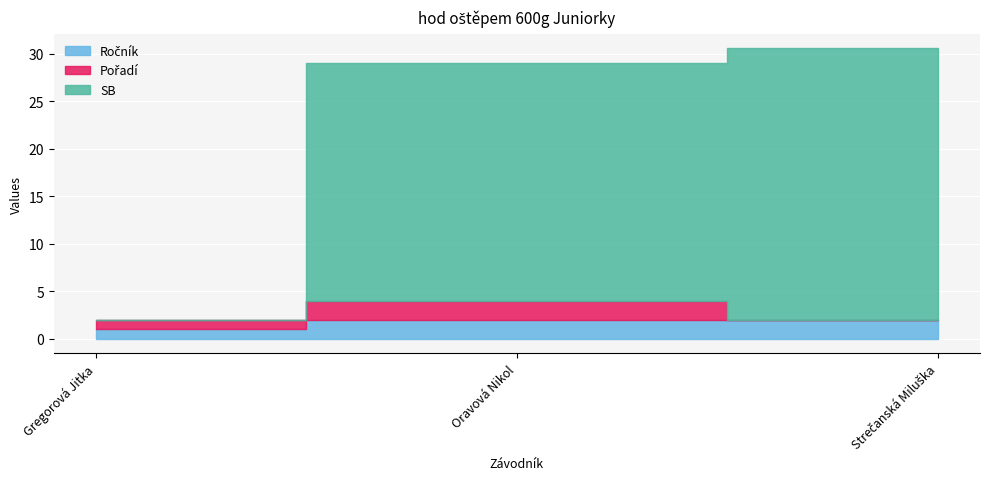

Count the Pořadí values in the range 0 to 2.

3